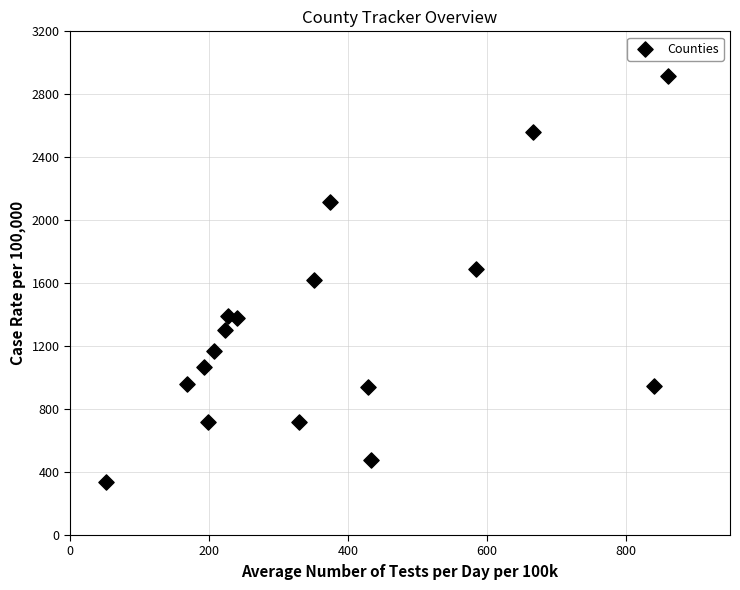

What is the range of X values (max minus min)?

810.1